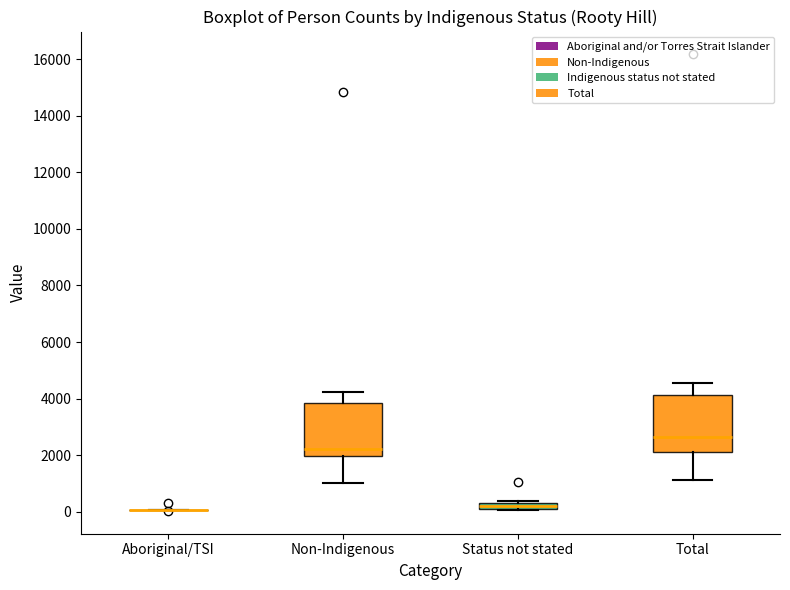

Where does the lower whisker of the box for Total end on the y-axis? The values are not printed on the chart, so give them approximately, as read against the axis.

1200